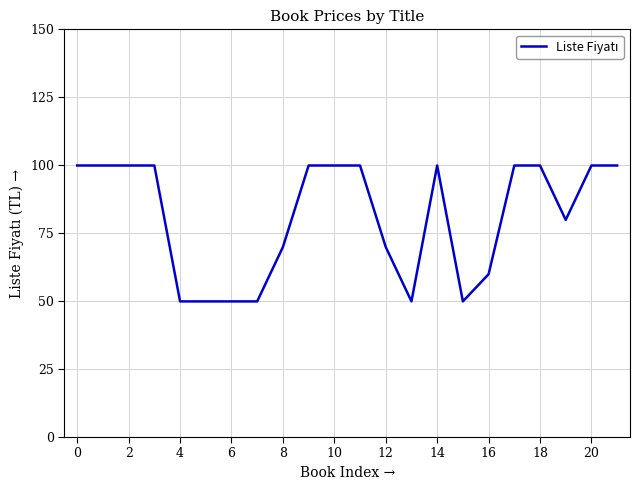

How many lines are shown in the chart?

1